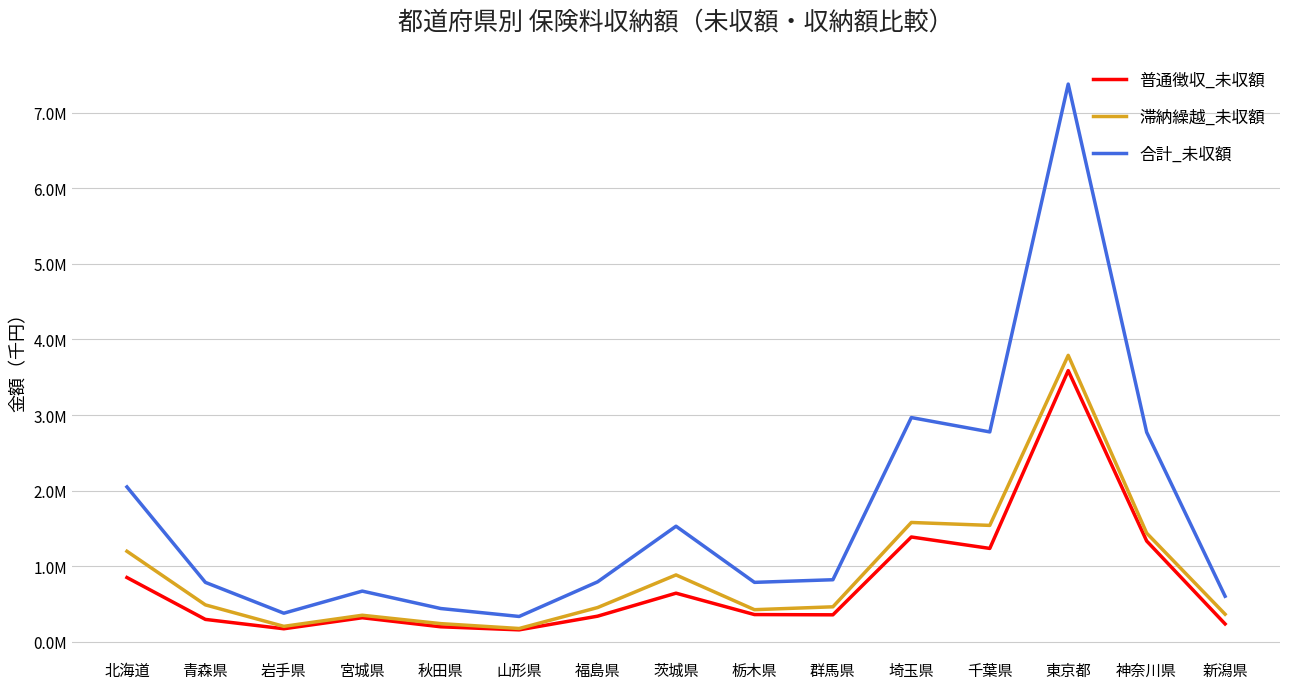

Is this an area chart (filled region under the line)?

No